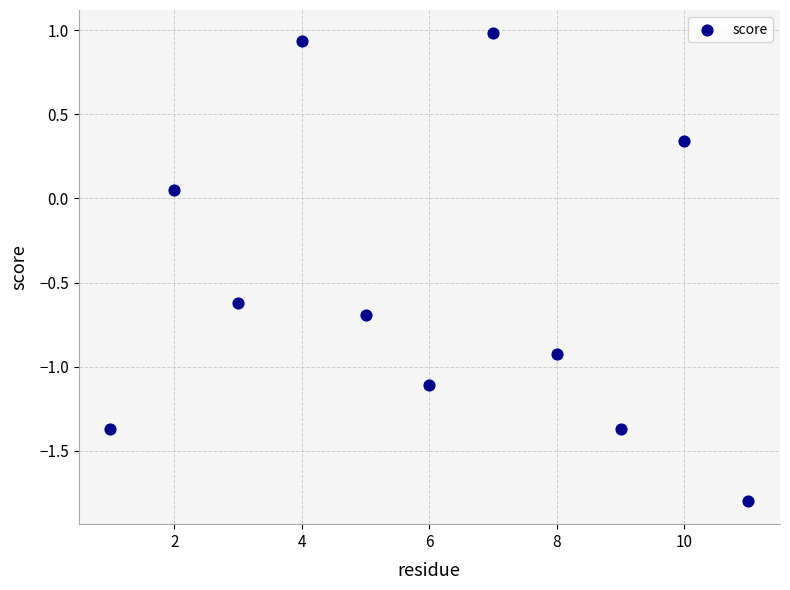

What is the range of X values (max minus min)?

10.0